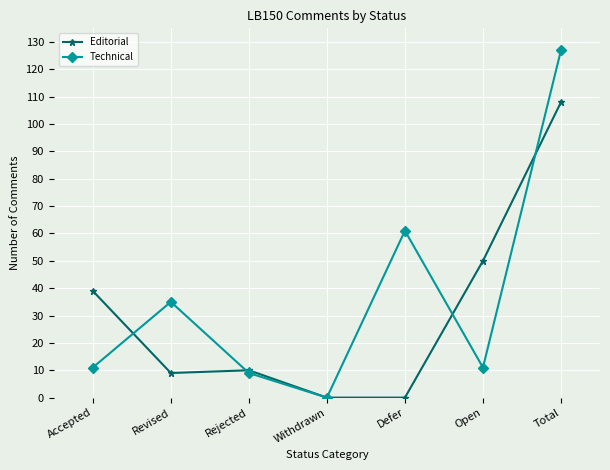

True or false: Technical has more than 2 interior local peaks.

False